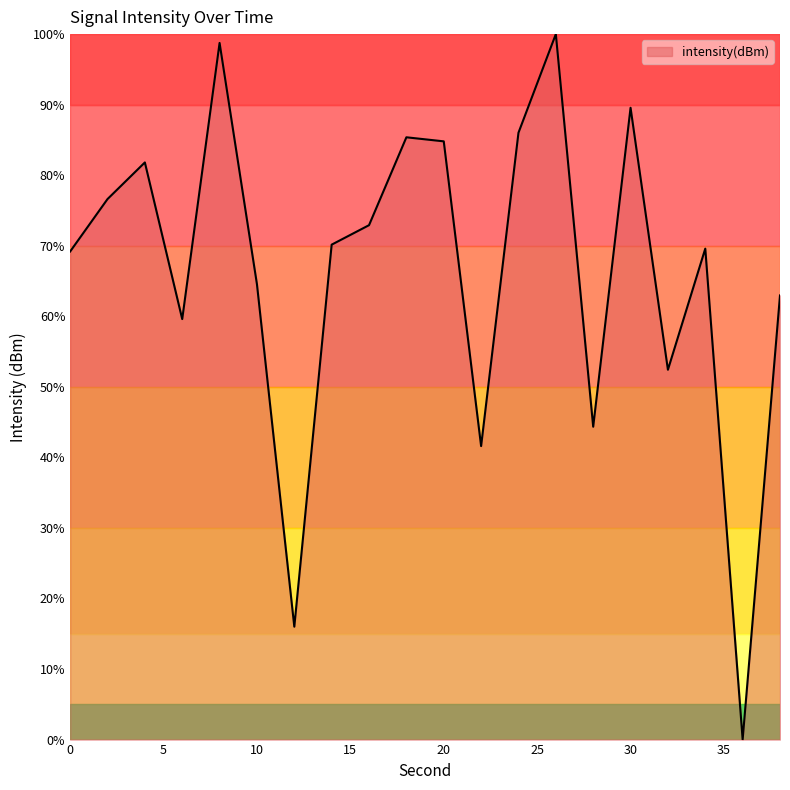

What is the maximum value shown in the chart?

100.0